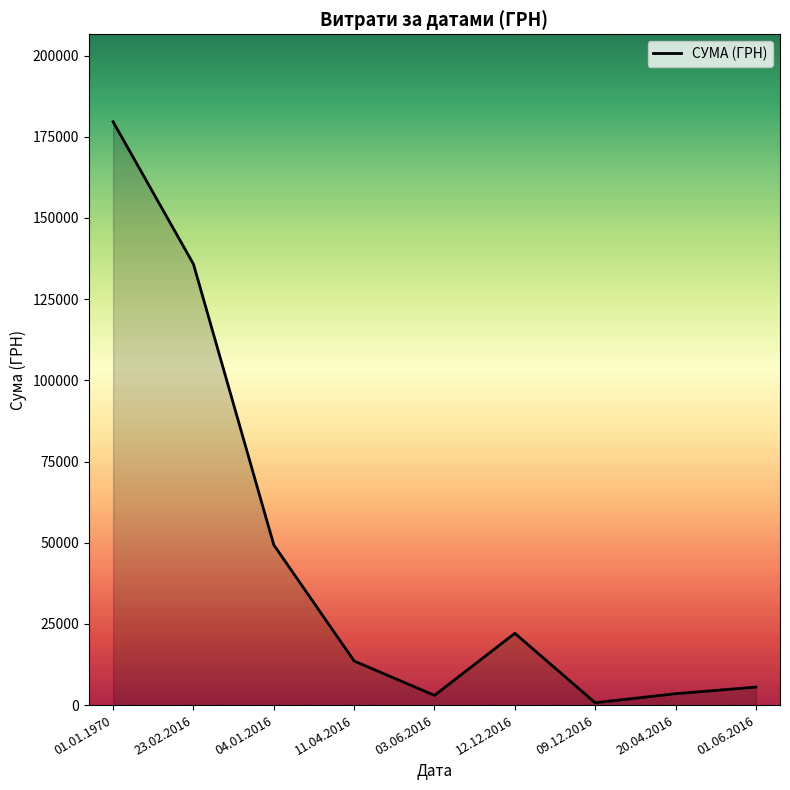

The value at 01.01.1970 is 63231.8. True or false?

False